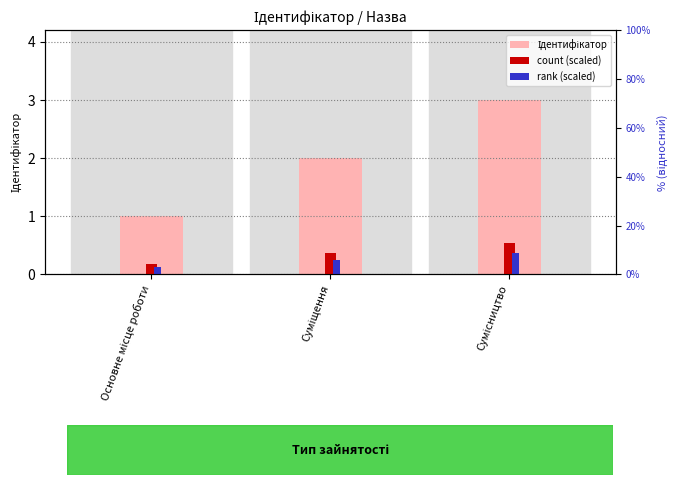

How many groups of bars are there?

3